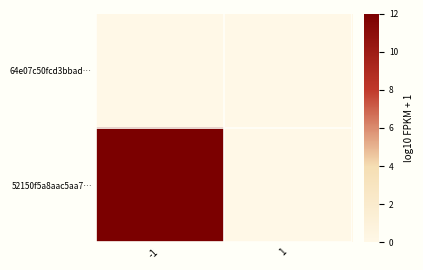

Reading left to right, extract all data points from this chart.

64e07c50fcd3bbad…: -1=0	1=0
52150f5a8aac5aa7…: -1=12	1=0